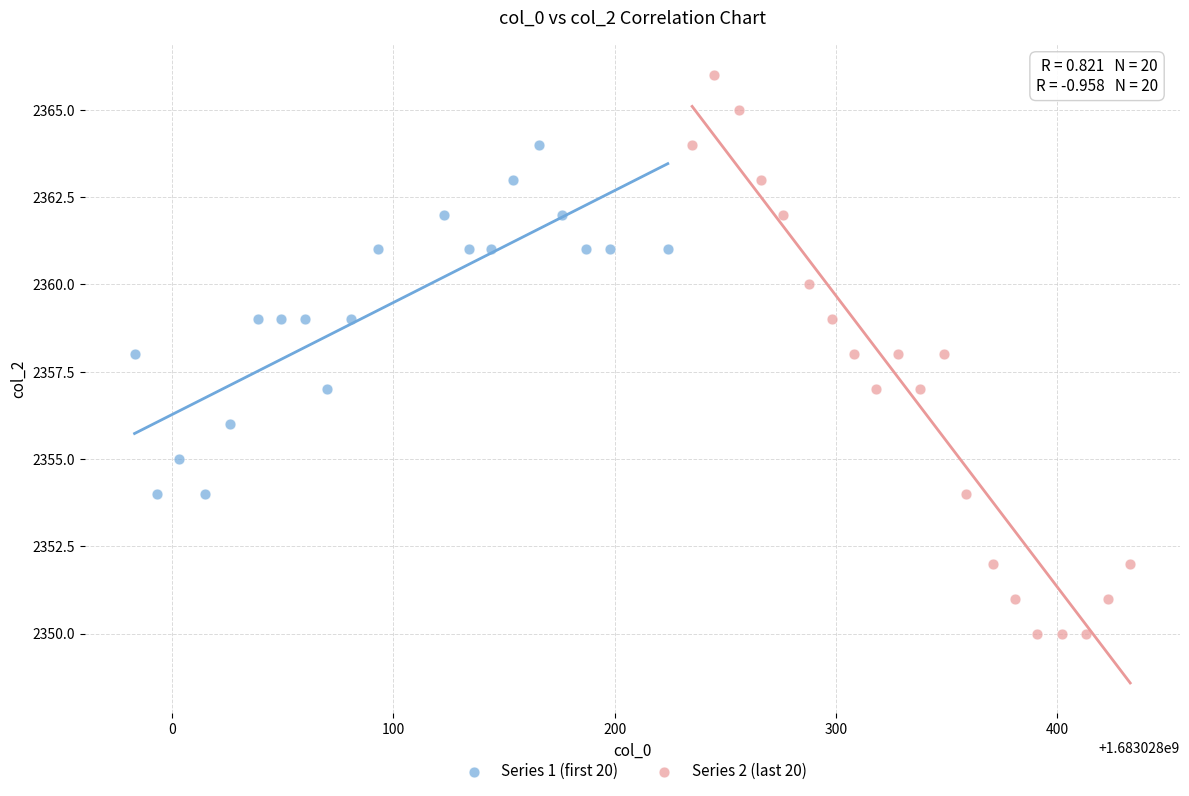

Which series has the largest Y range (max minus min)?

Series 2 (last 20)